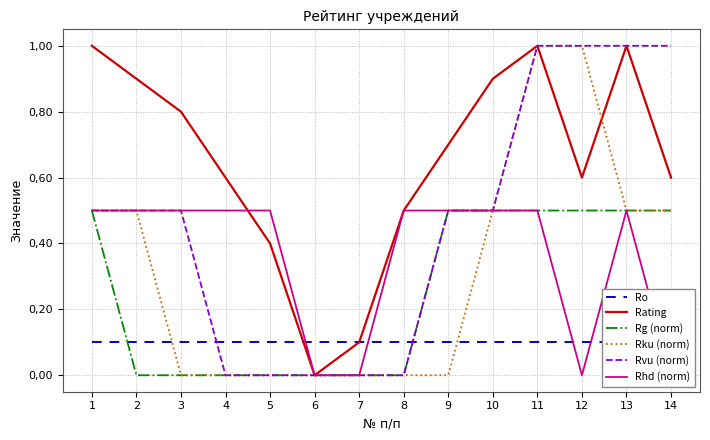

What is the maximum value shown in the chart?

1.0